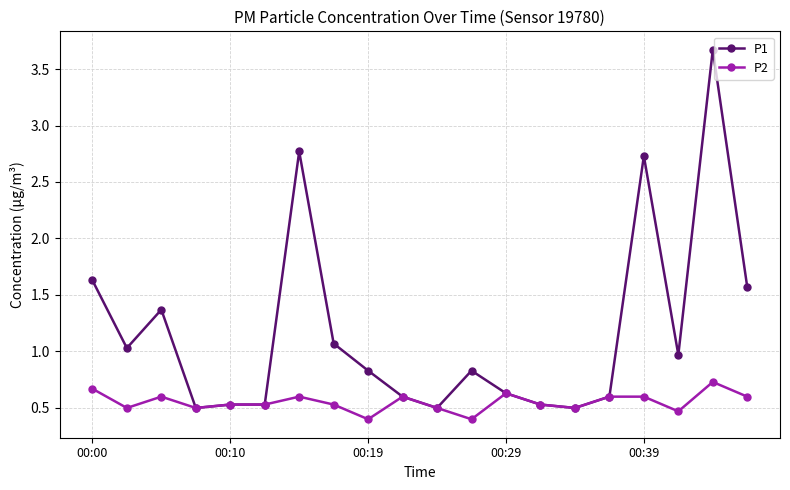

At how many categories does at least one series exceed 2?

3